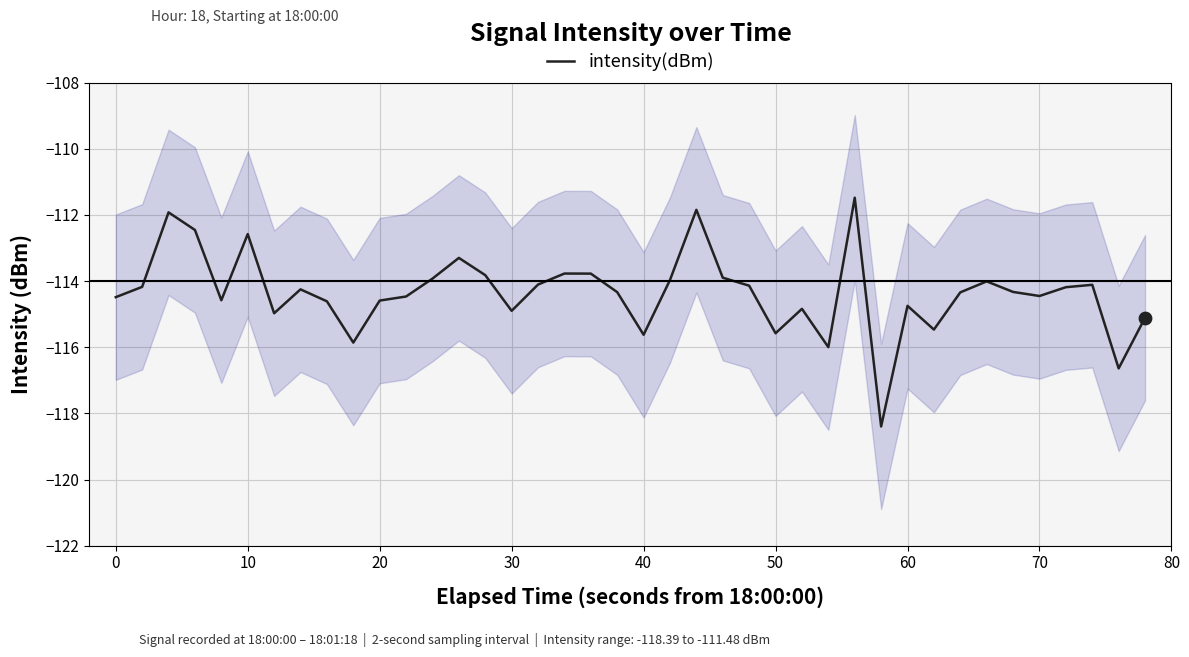

What is the minimum value for intensity(dBm)?

-118.4